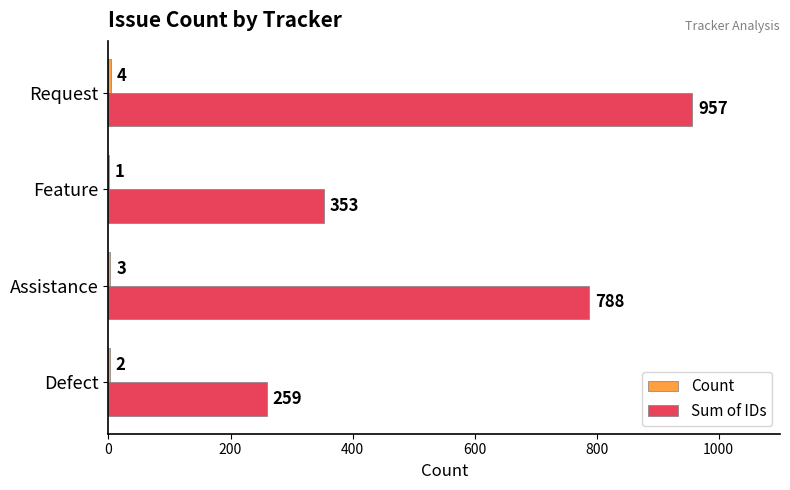

Which series has the largest total across all categories?

Sum of IDs